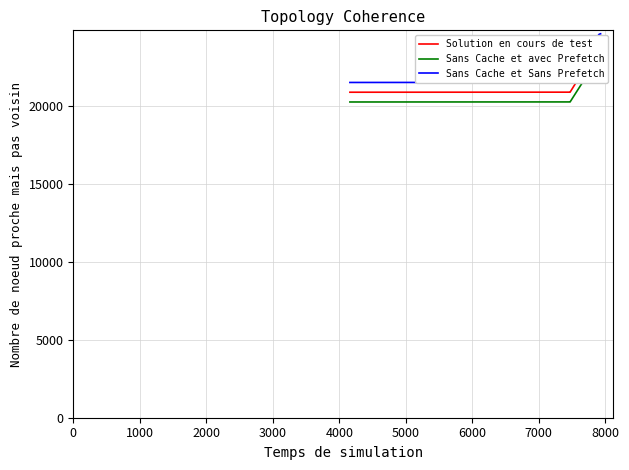

Is the value of Sans Cache et avec Prefetch at 6000 greater than the value of Solution en cours de test at 5000?

No